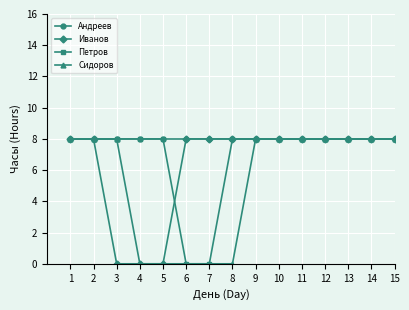

What is the approximate value of Сидоров at 10?

8